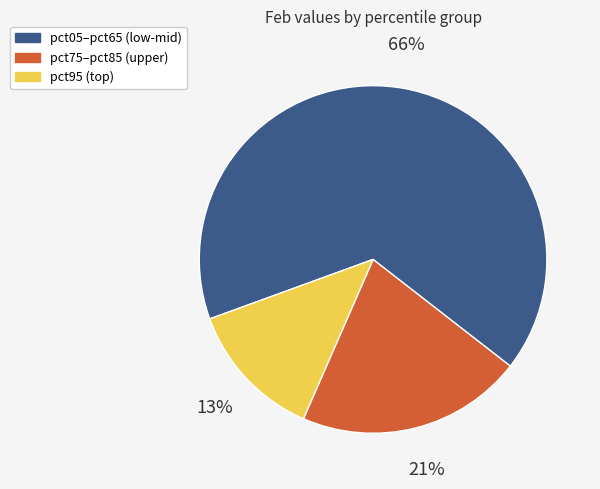

To the nearest percent, what is the difference between the largest and smallest slice percentages?

53%